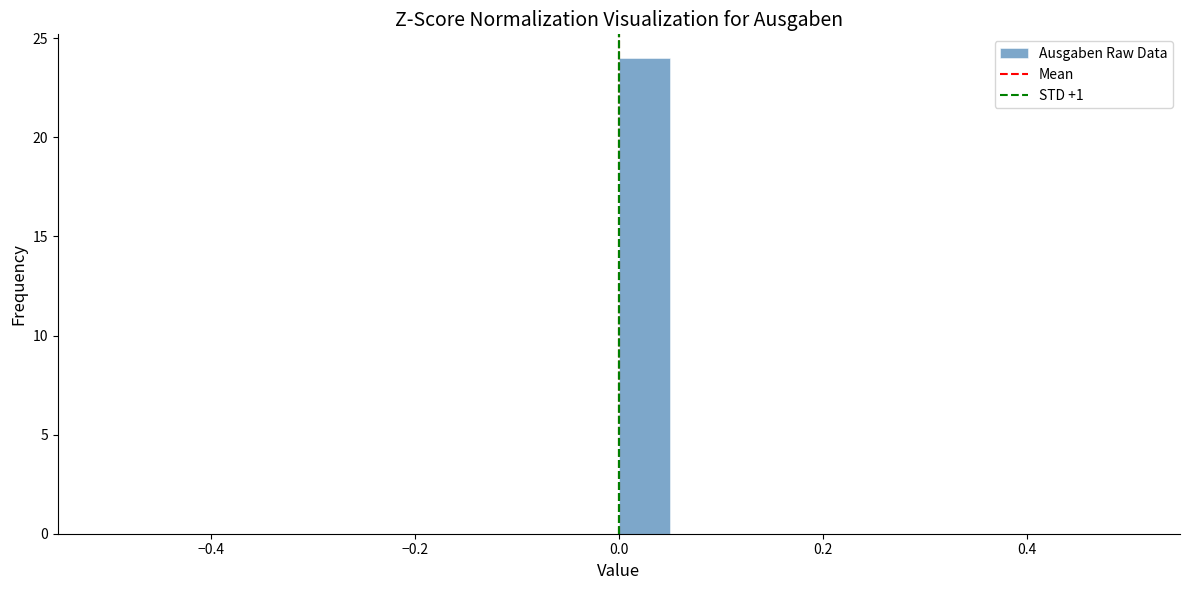

Around what value on the x-axis is the tallest bar? Give the approximate position of its centre, as read against the axis.

0.02